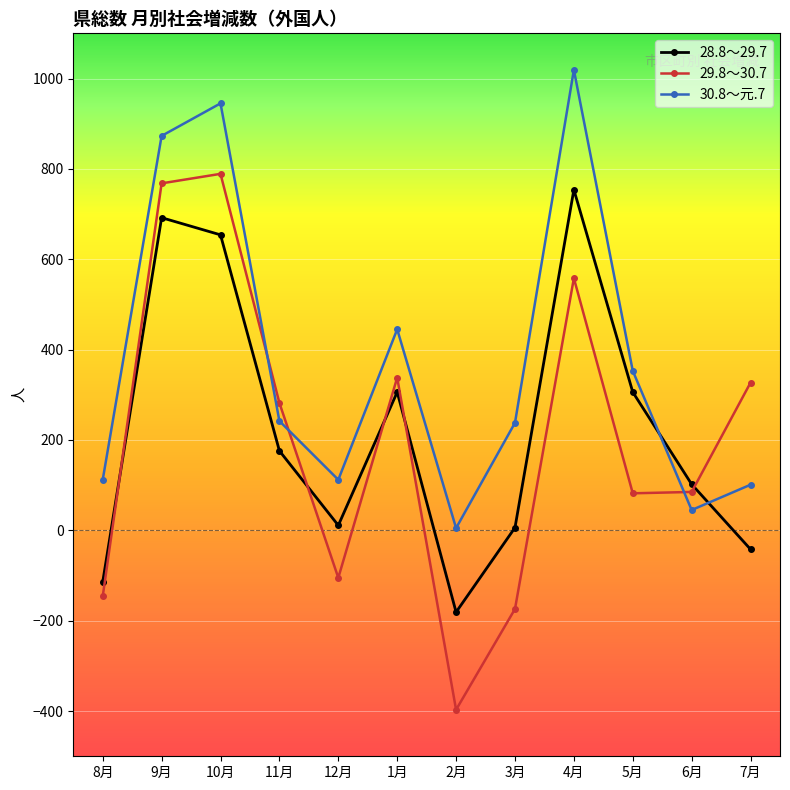

After their last crossing, which series has the higher values: 29.8～30.7 or 28.8～29.7?

29.8～30.7